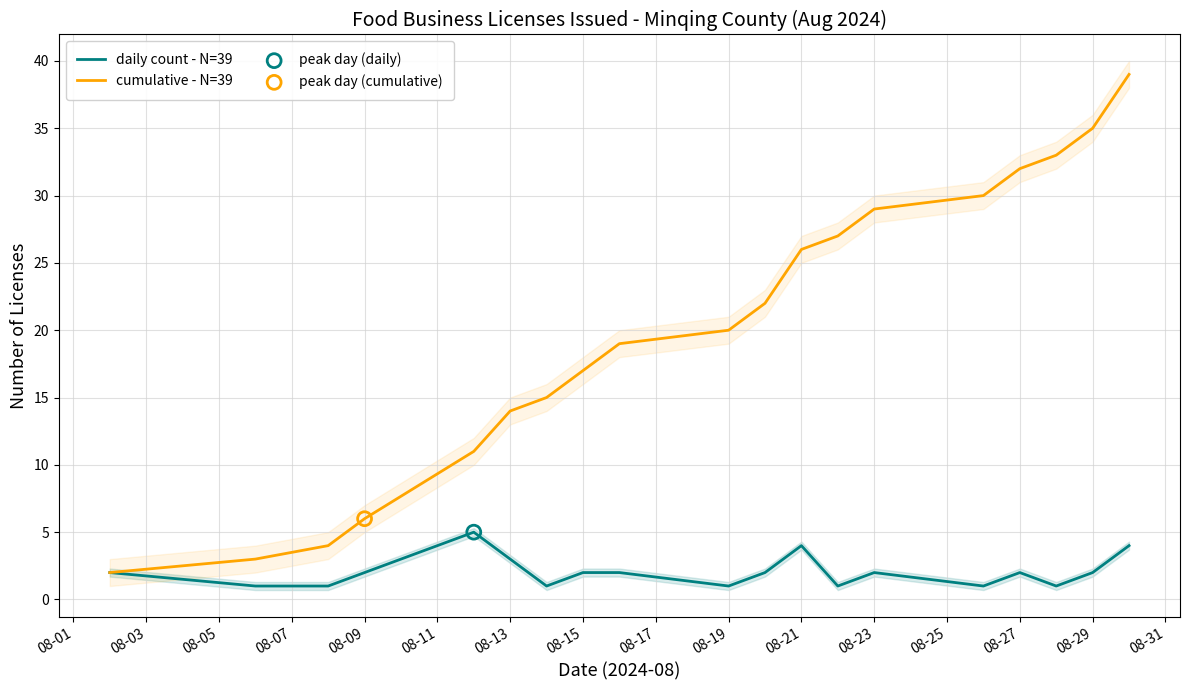

Which series reaches the minimum Y coordinate?

daily count - N=39